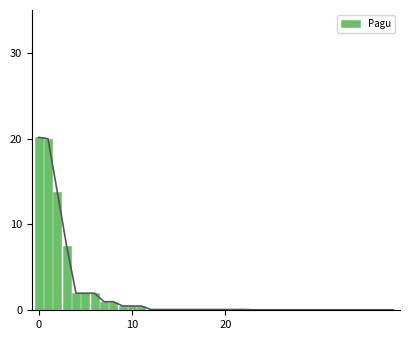

What is the difference between the maximum and second lowest values?

20.1